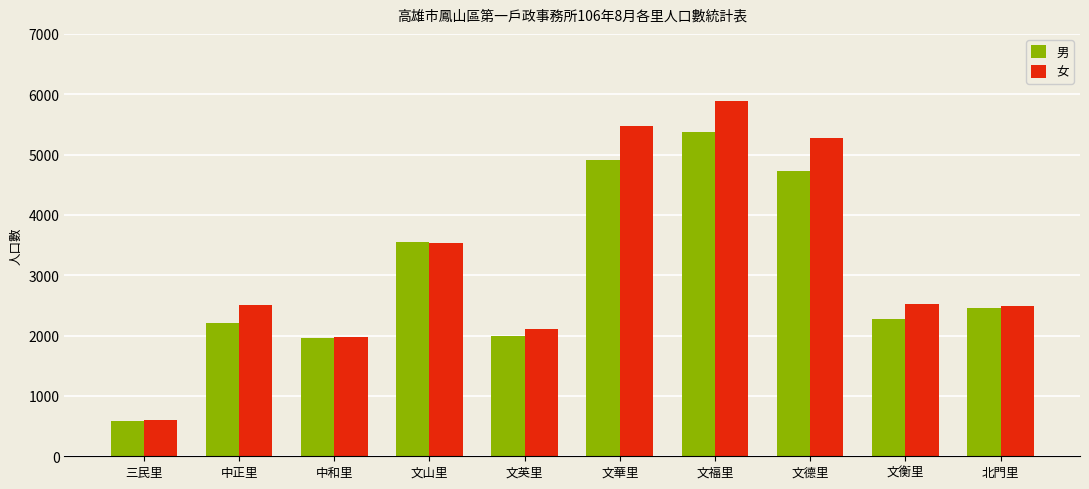

What is the label of the 5th bar from the right?

文華里